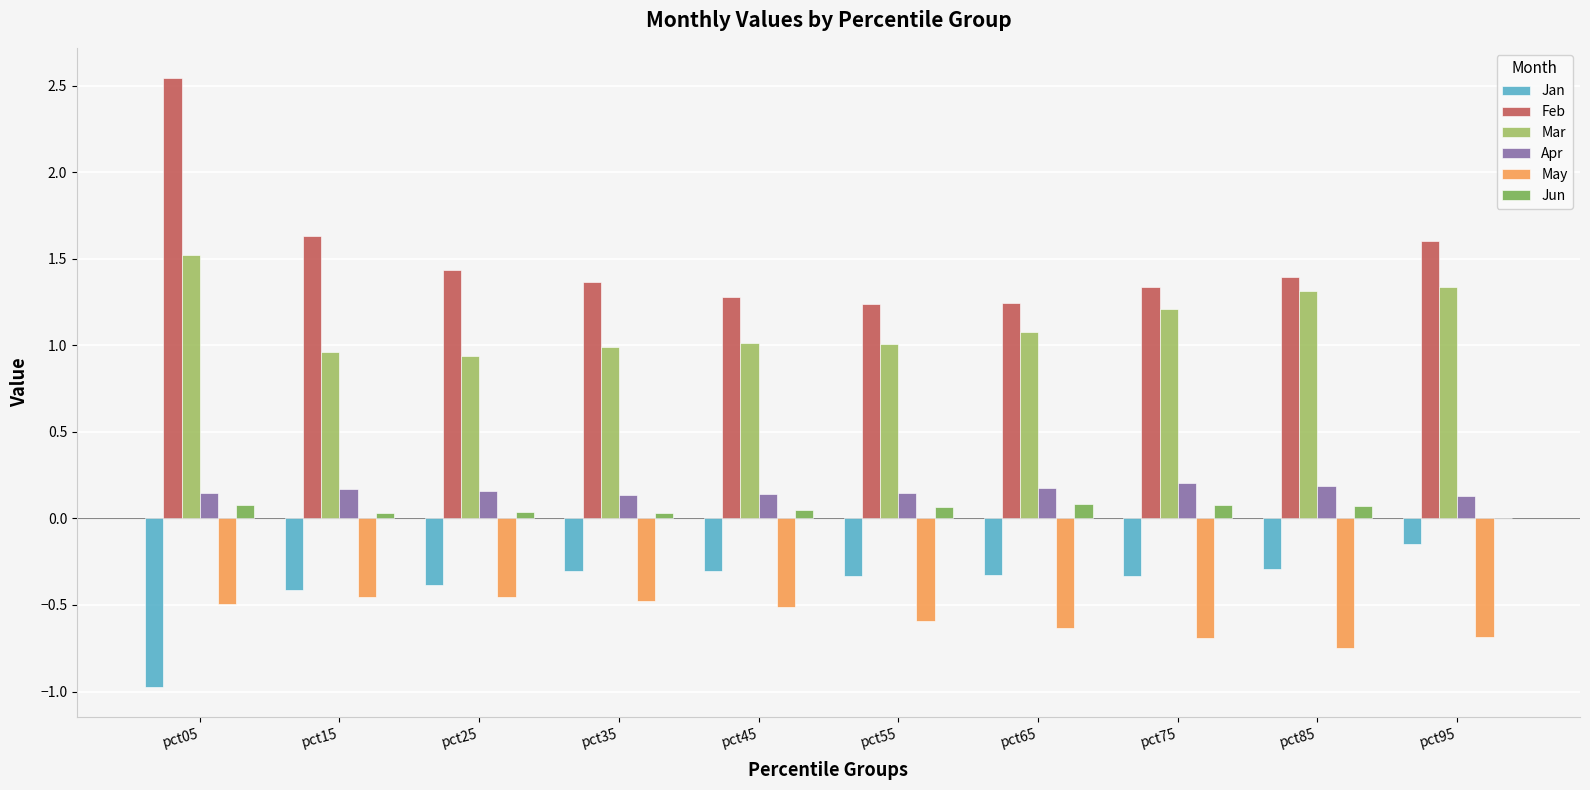

Which series has the largest total across all categories?

Feb